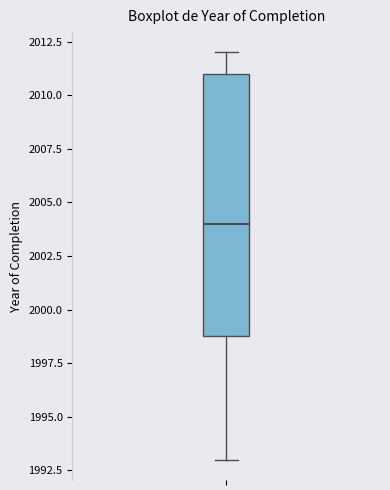

Read this box plot against the y-axis: the position of the median line, the range covered by the box, and the ends of both whiskers. The values are not printed on the chart, so give them approximately, as read against the axis.

median 2004, box 1999 to 2011, whiskers 1993 to 2012